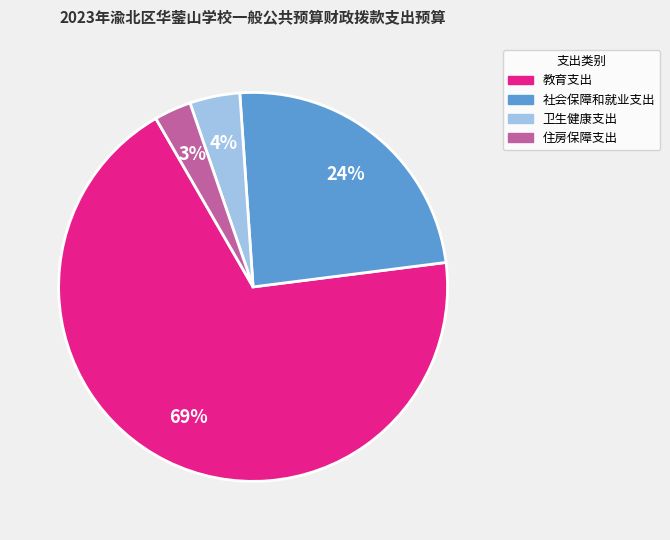

How many segments does this pie chart have?

4